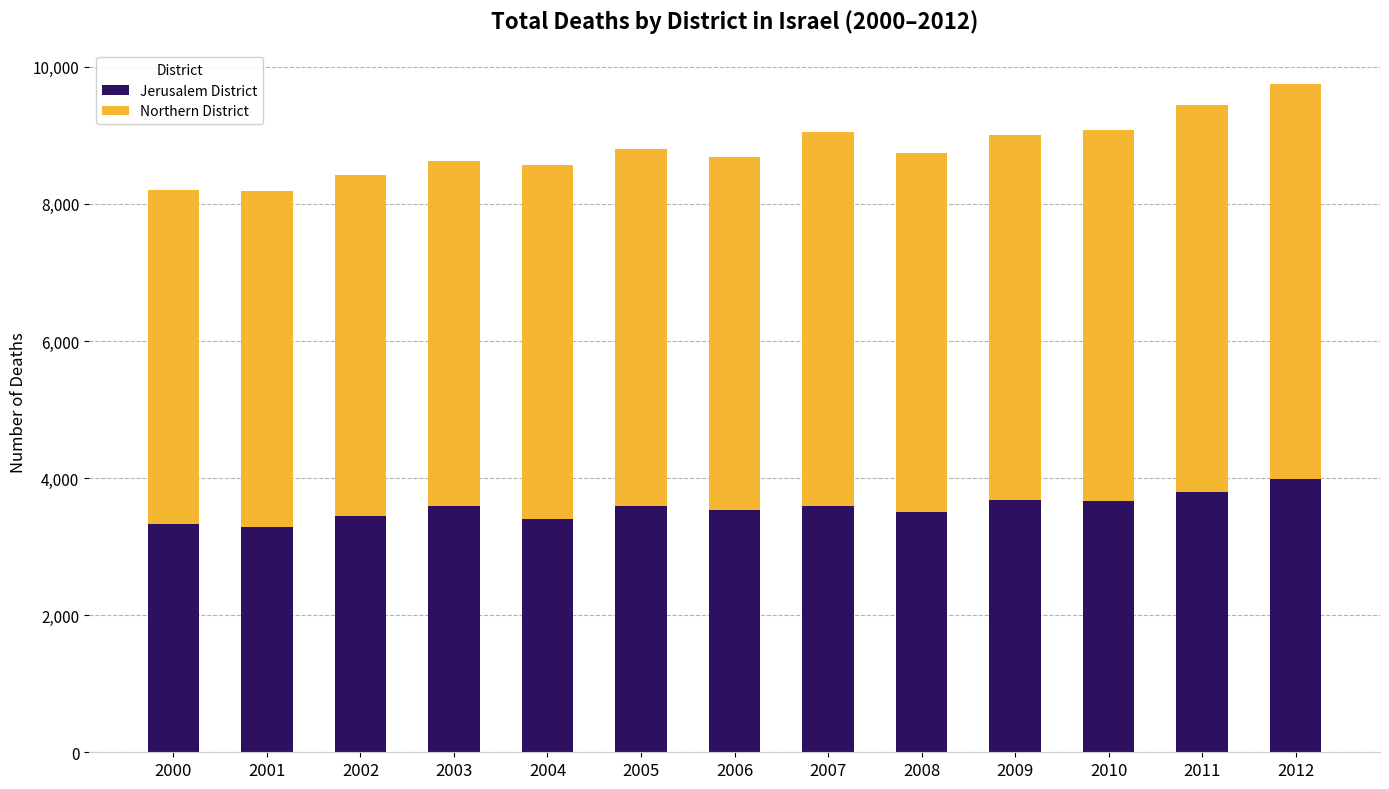

Are the bars grouped side by side (vs. stacked)?

No